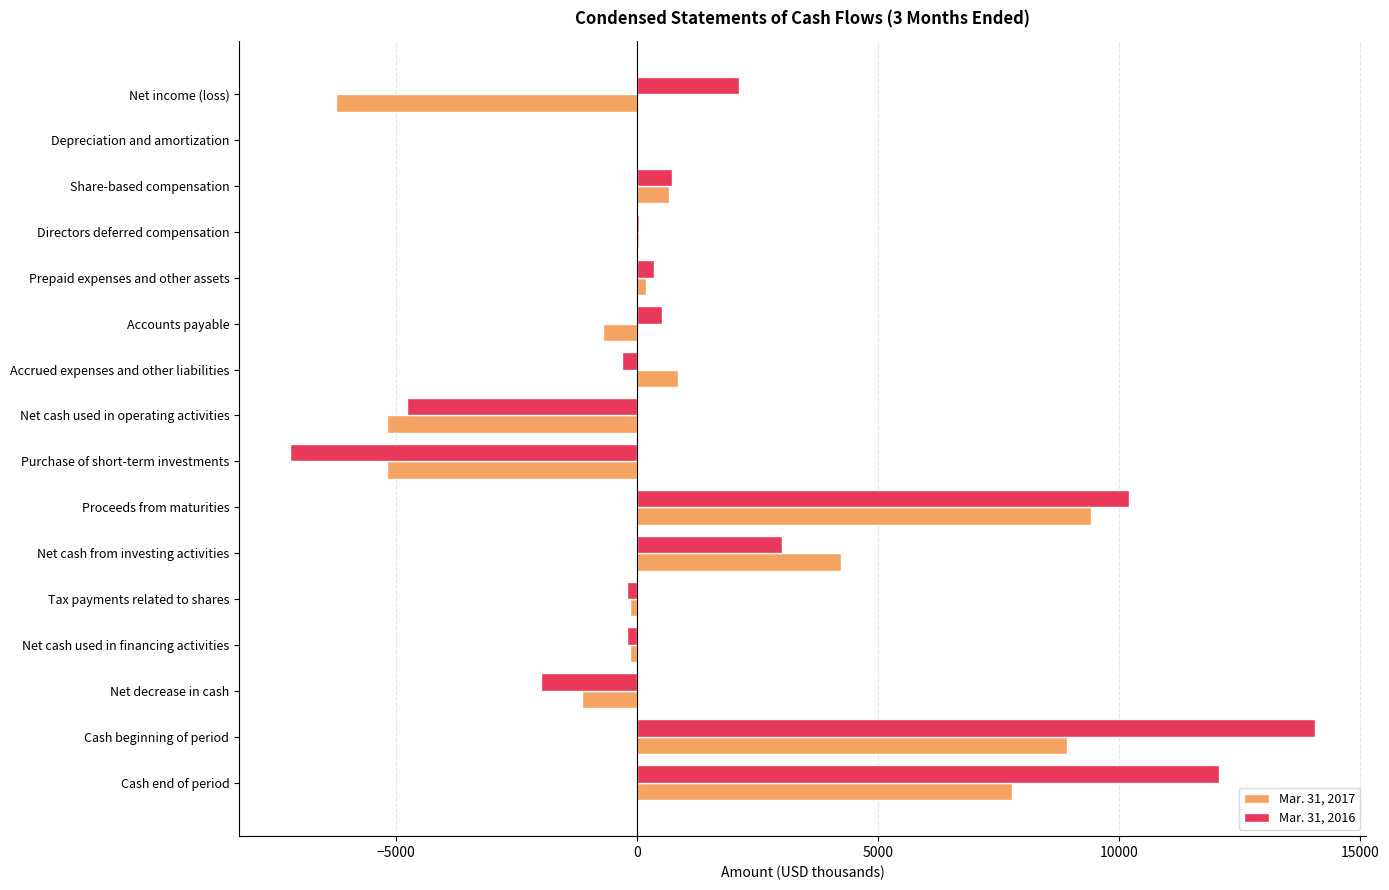

How many data points does each series have?

16